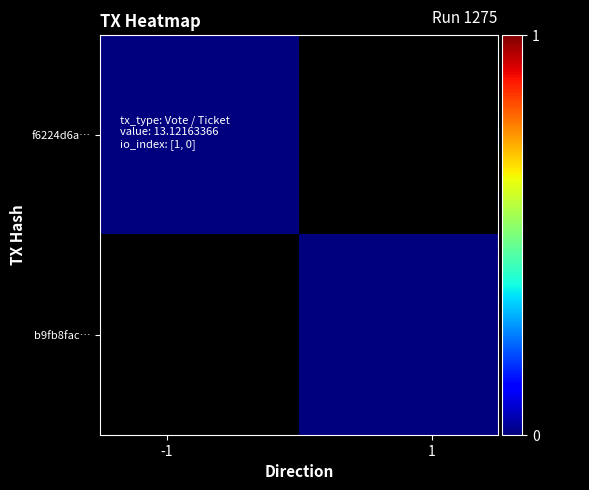

List the series in order of their overall mean, lowest first.

f6224d6a…, b9fb8fac…